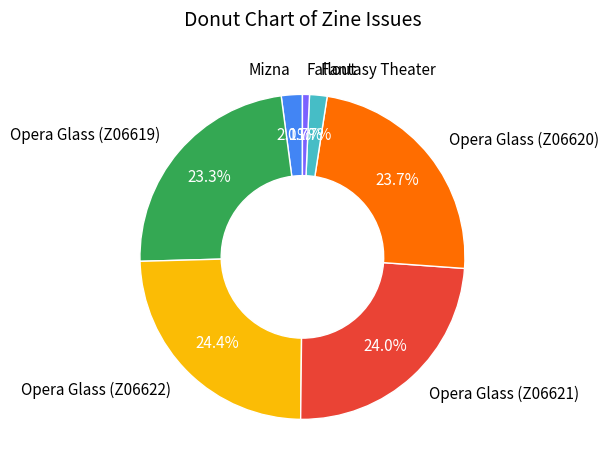

What percentage is the Opera Glass (Z06619) slice, to the nearest percent?

23%